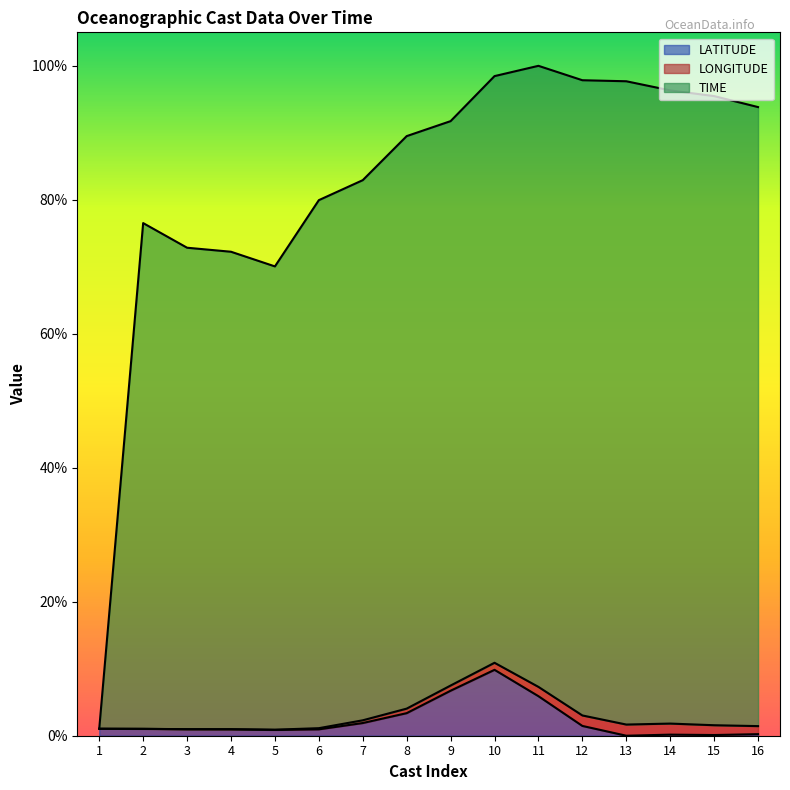

How many data points does each series have?

16